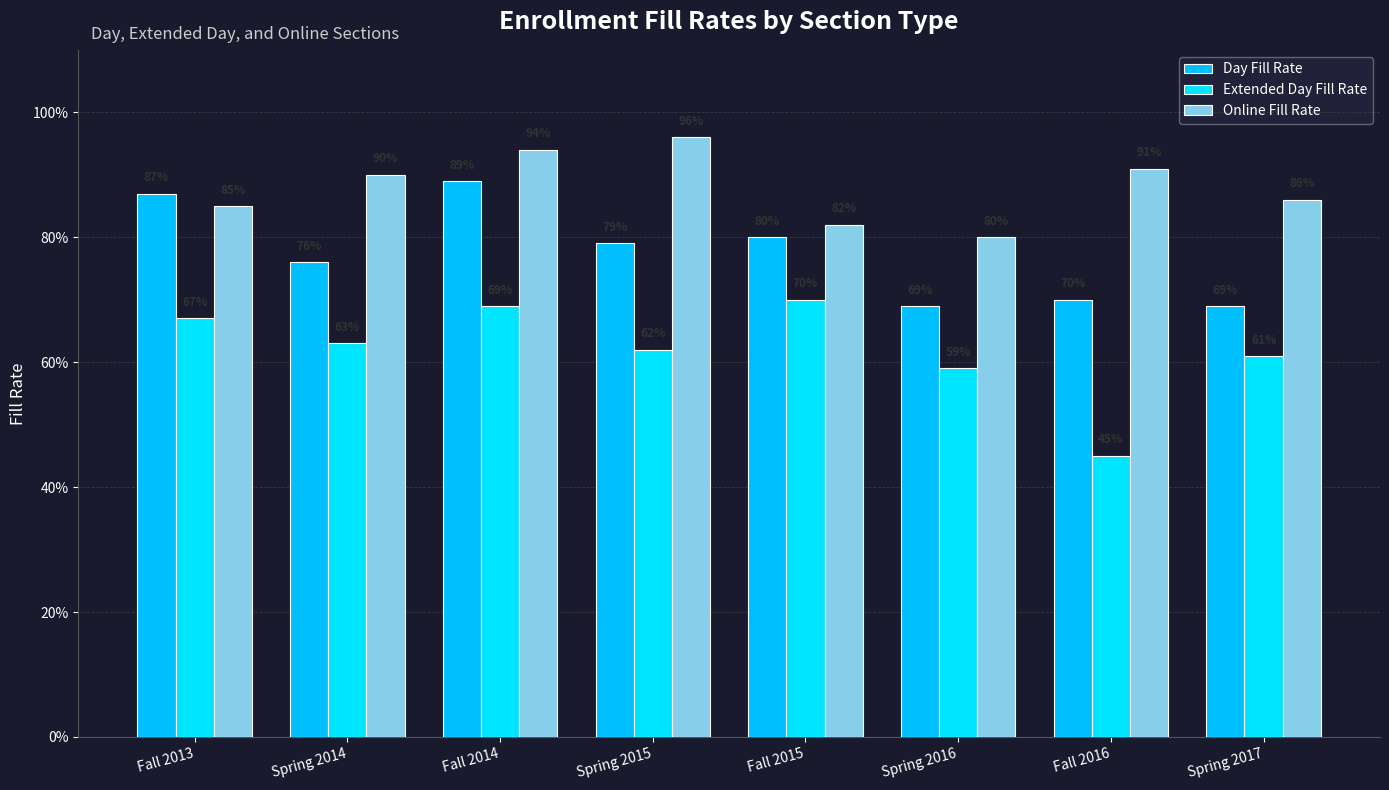

What is the maximum value shown in the chart?

1.0